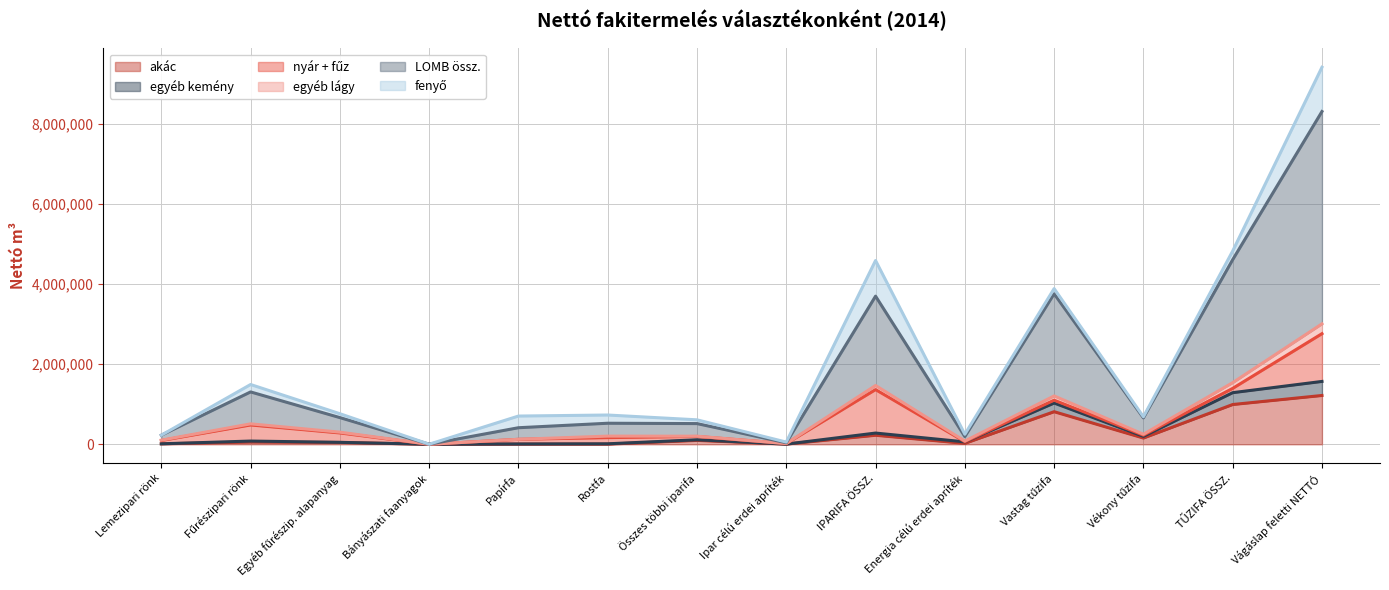

Rank the categories by akác value from highest to lowest.

Vágáslap feletti NETTÓ, TŰZIFA ÖSSZ., Vastag tűzifa, IPARIFA ÖSSZ., Vékony tűzifa, Összes többi iparifa, Fűrészipari rönk, Egyéb fűrészip. alapanyag, Energia célú erdei apríték, Lemezipari rönk, Papírfa, Ipar célú erdei apríték, Rostfa, Bányászati faanyagok